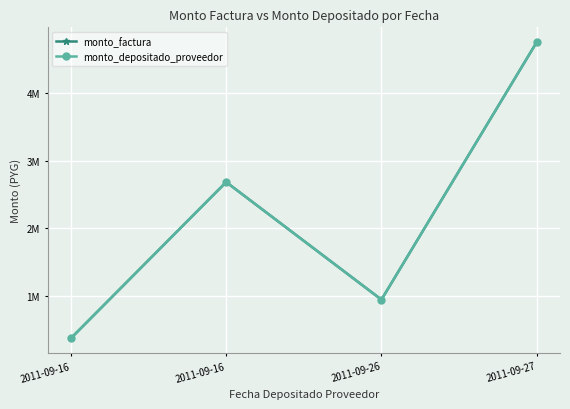

Is this an area chart (filled region under the line)?

No